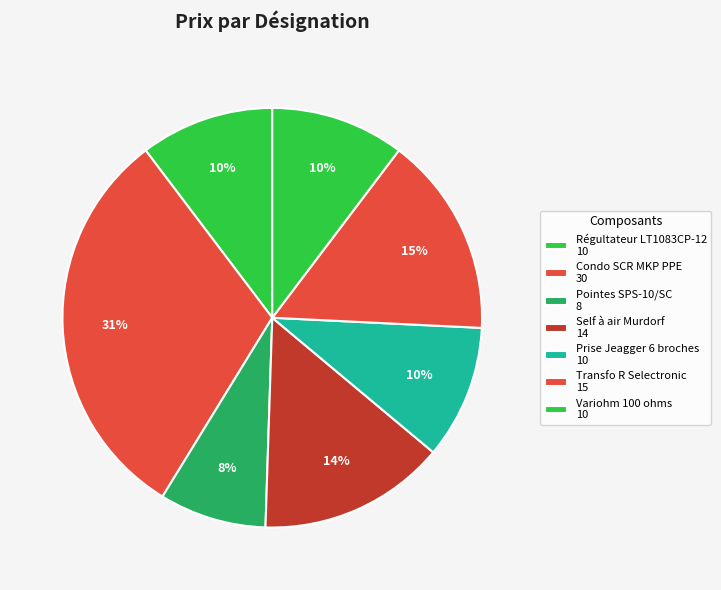

What is the smallest slice in the pie chart?

Pointes SPS-10/SC